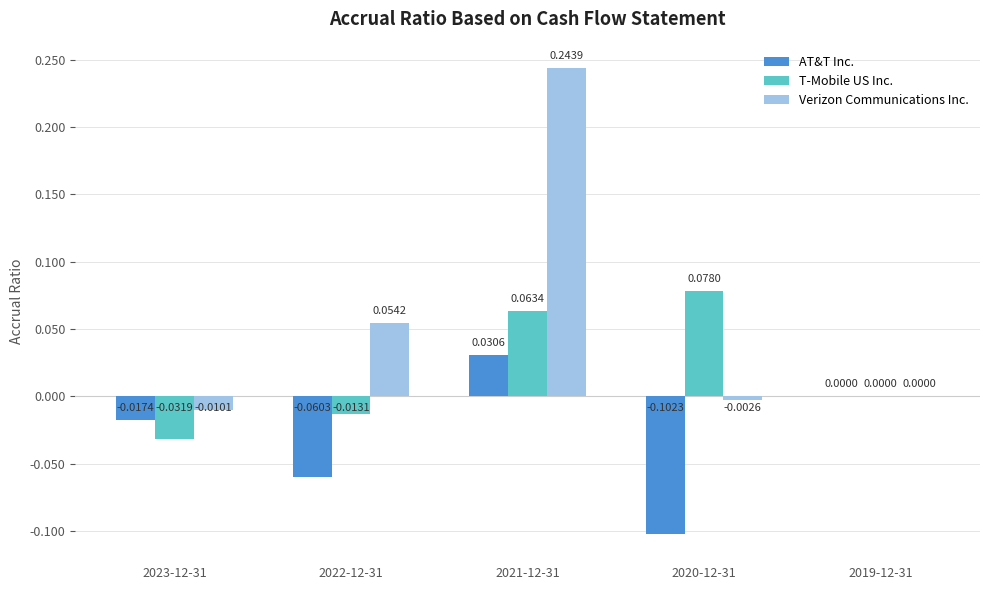

True or false: AT&T Inc. has a value of 0.0 at 2021-12-31.

True